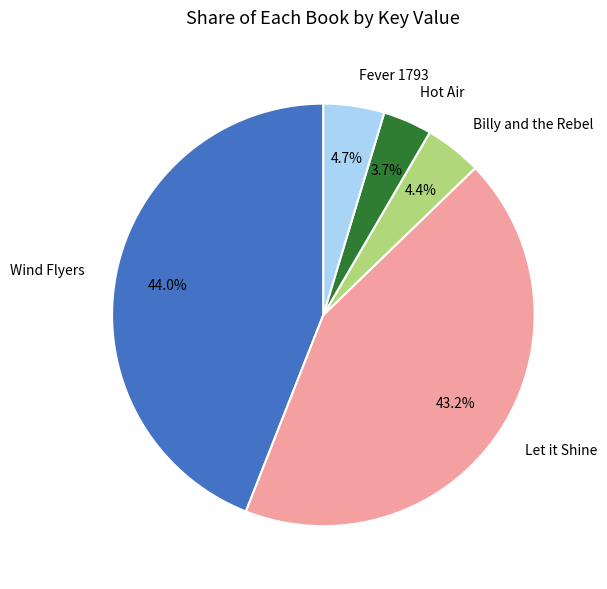

To the nearest percent, what percentage of the pie is Let it Shine?

43%